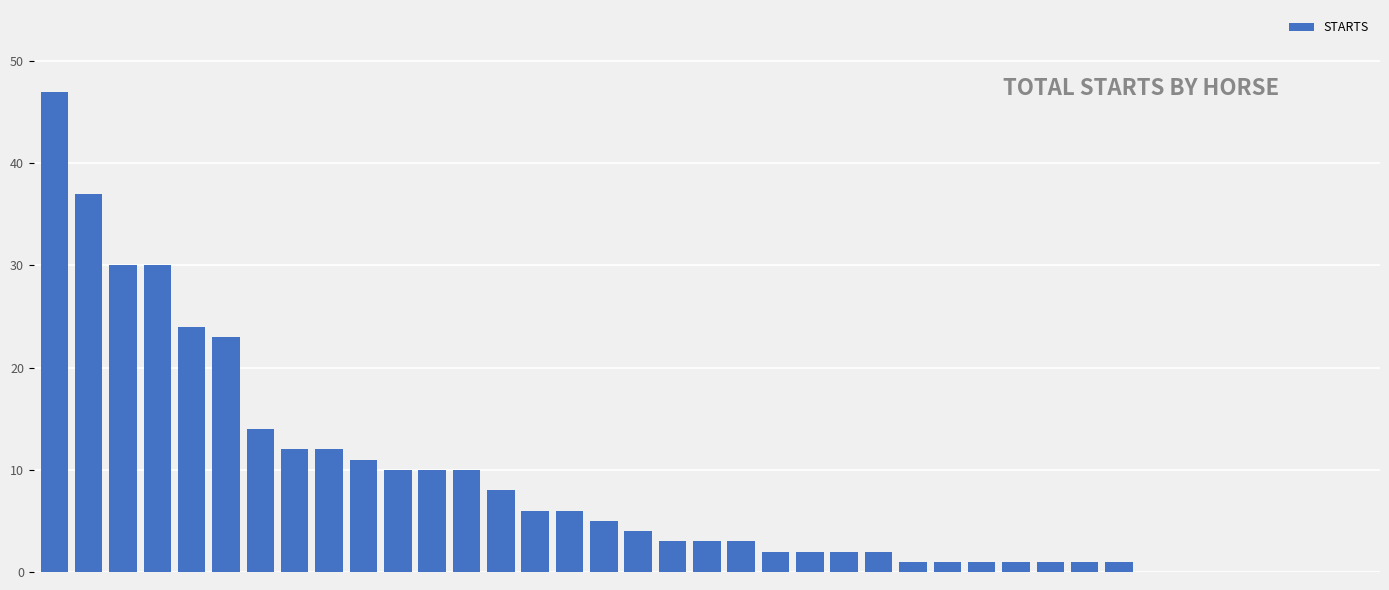

Are the bars horizontal?

No